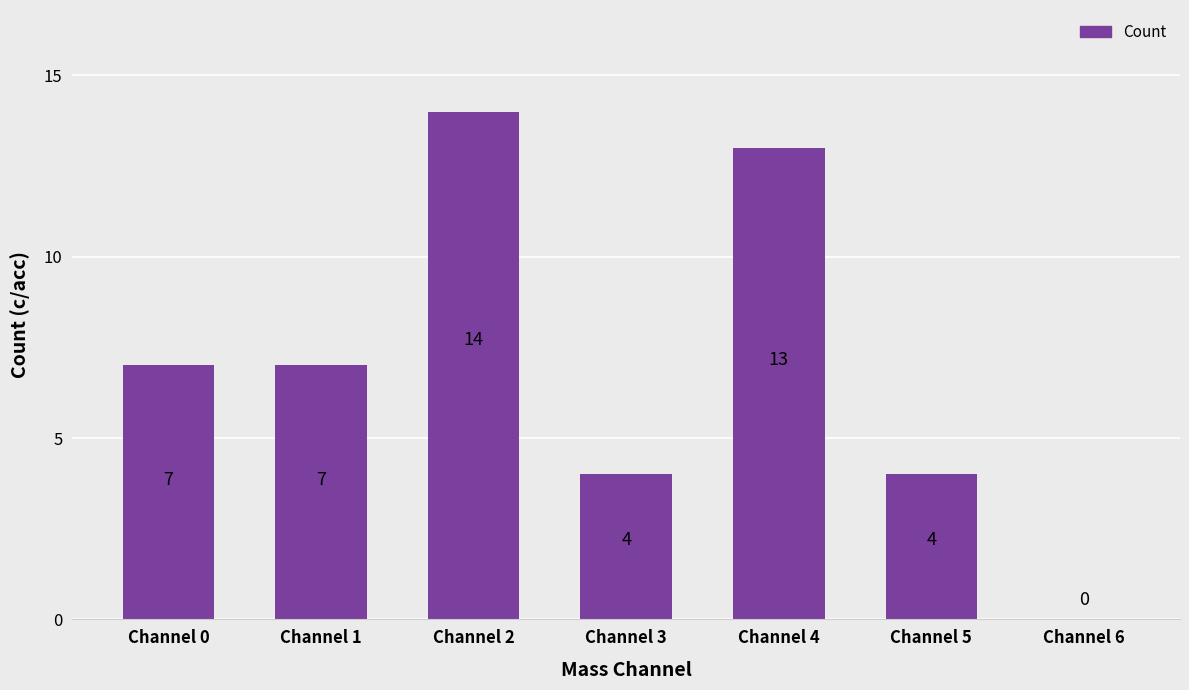

True or false: the data shows 14 at Channel 2.

True